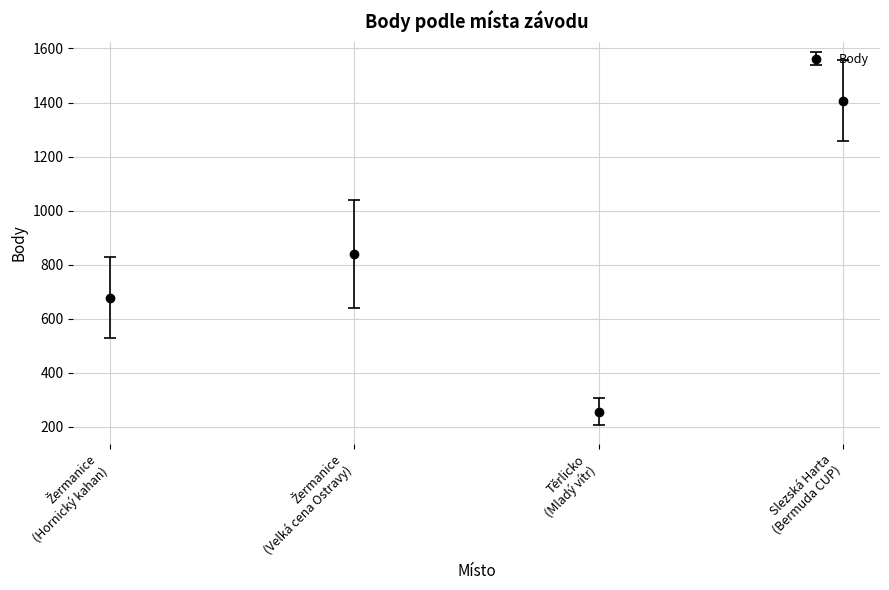

How many points are lower than both their immediate neighbors (excluding endpoints)?

1